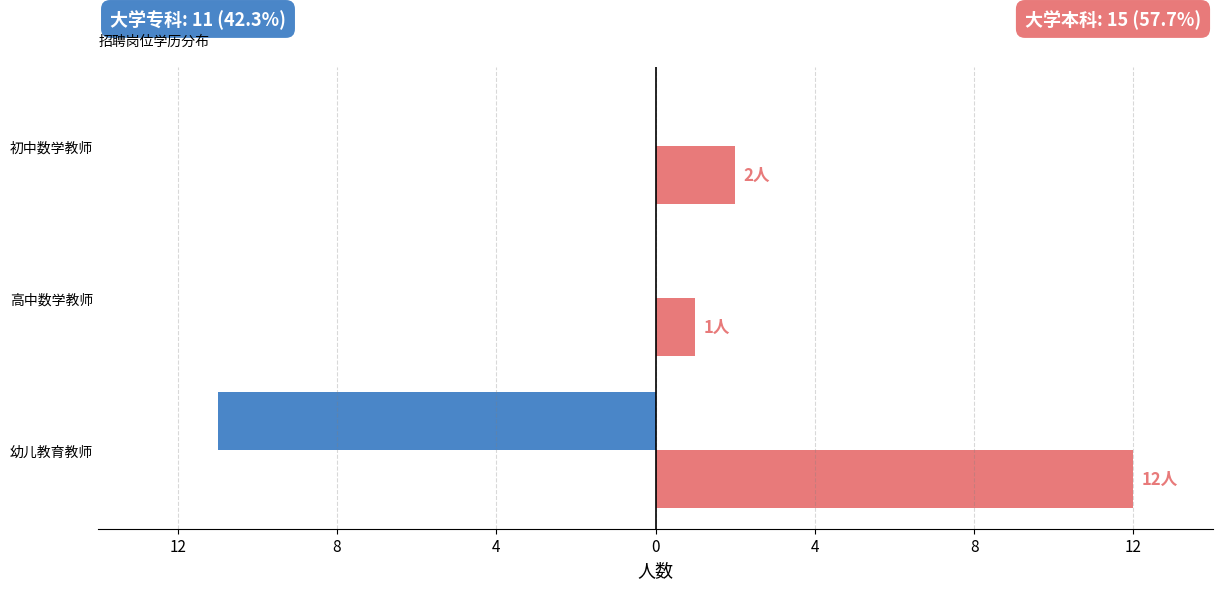

How many bars are there in each group?

2